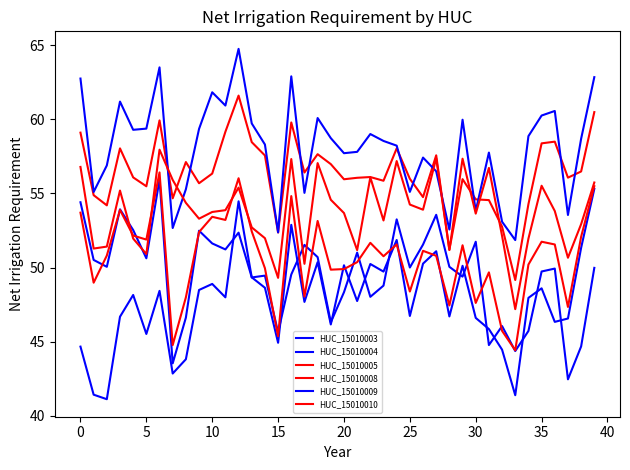

What is the value of the HUC_15010009 point at the 9th from the left?

55.3